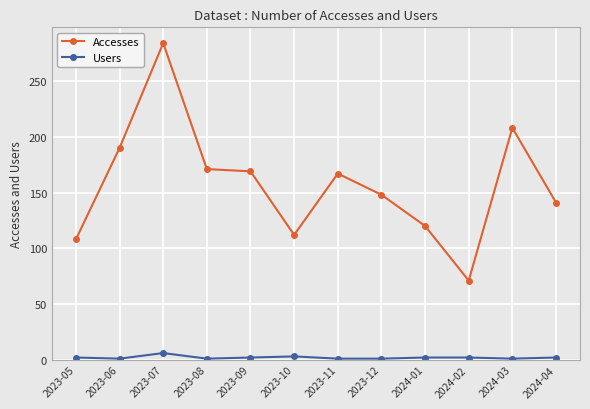

True or false: Accesses has more than 2 interior local peaks.

True